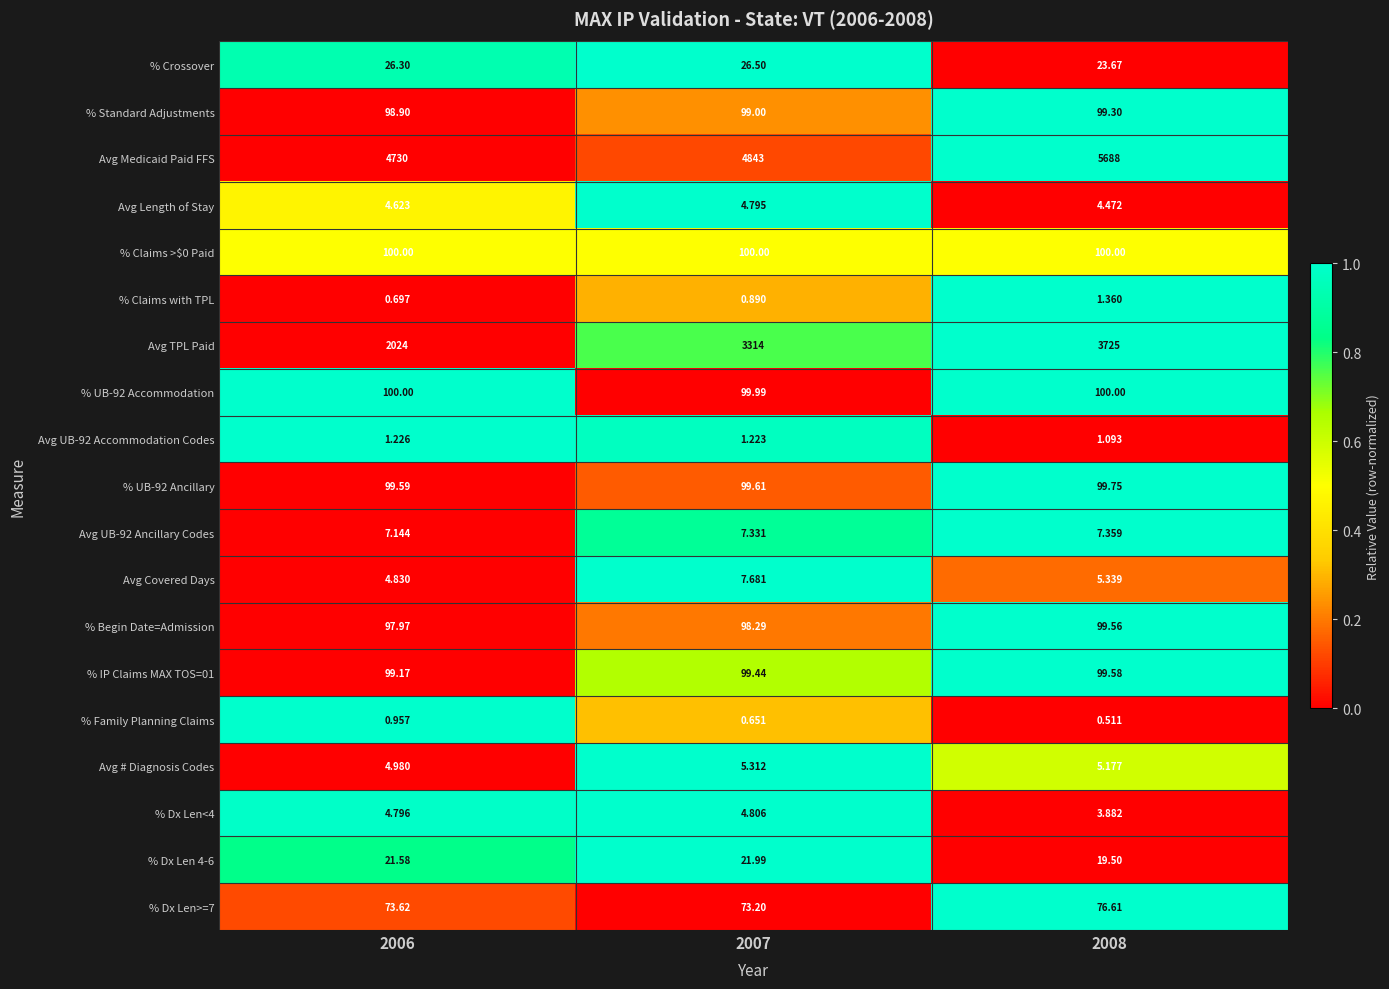

Which series has the largest total across all categories?

Avg Medicaid Paid FFS